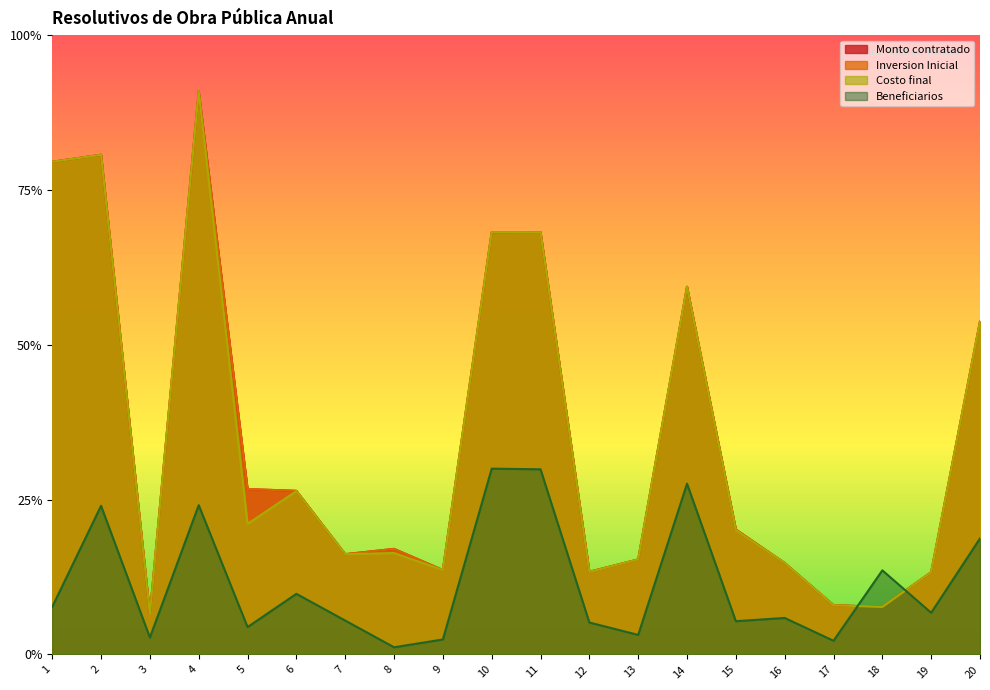

What is the sum of all Costo final values?

6.9